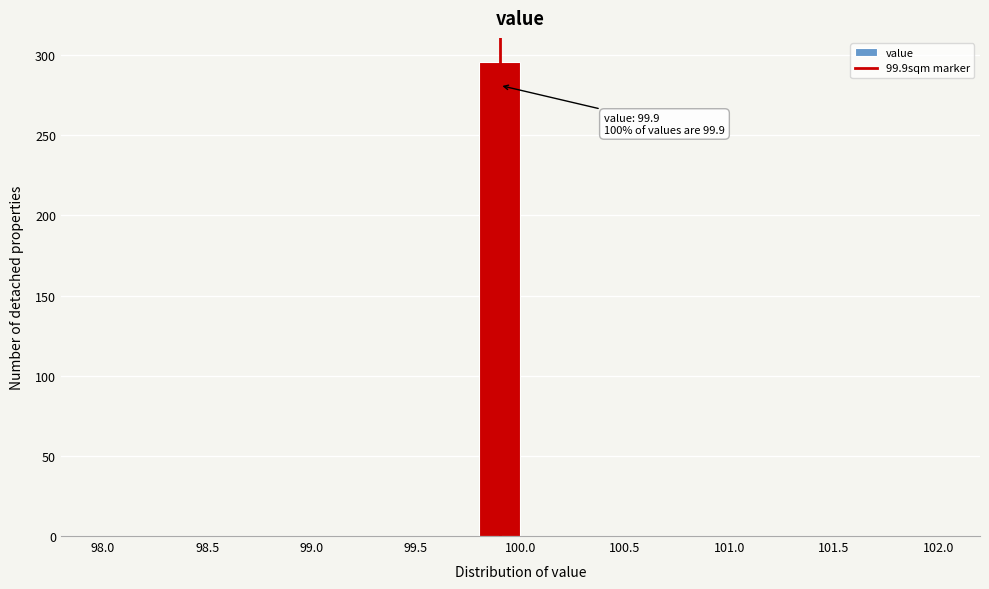

Over which range of the x-axis is the bar tallest?

99.8 to 100.0